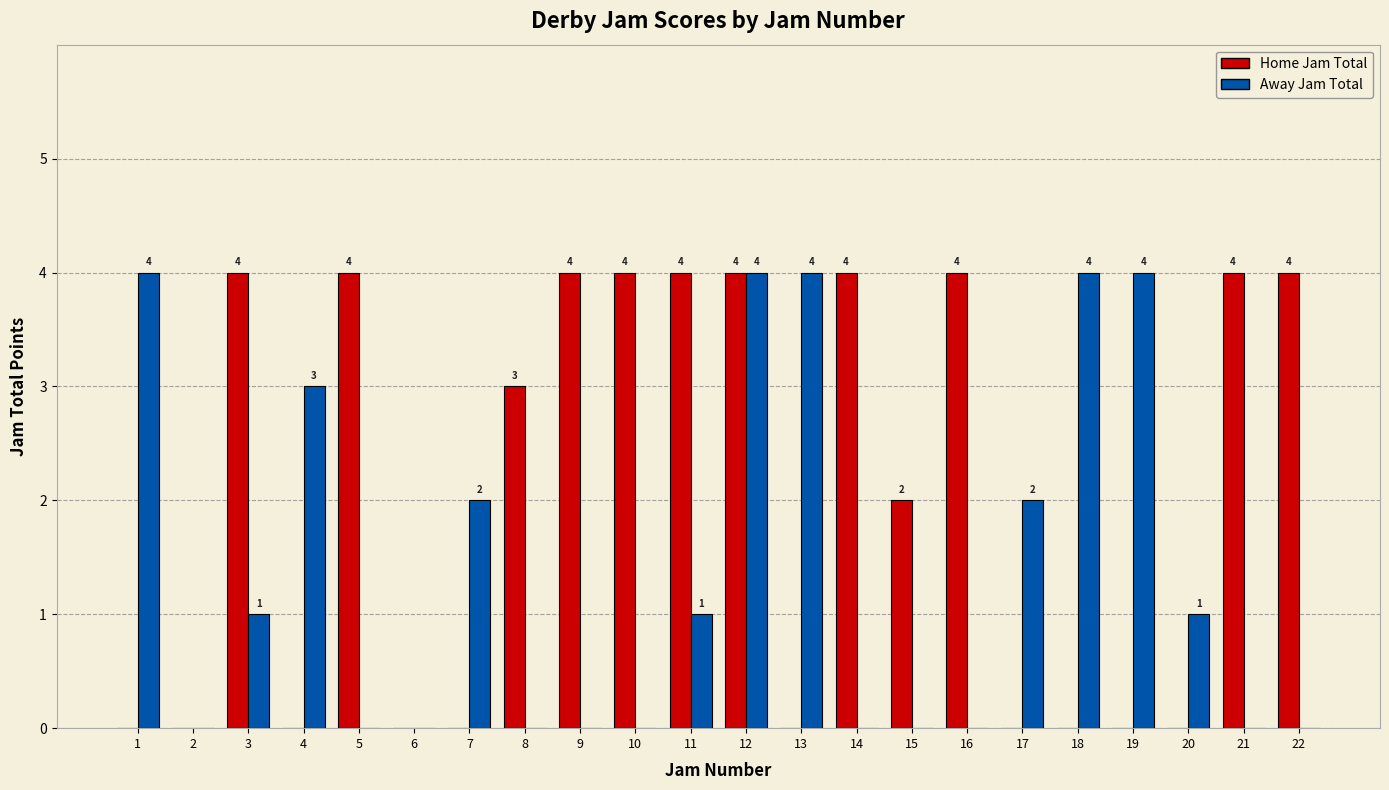

Is it true that Away Jam Total equals -2 at 10?

False